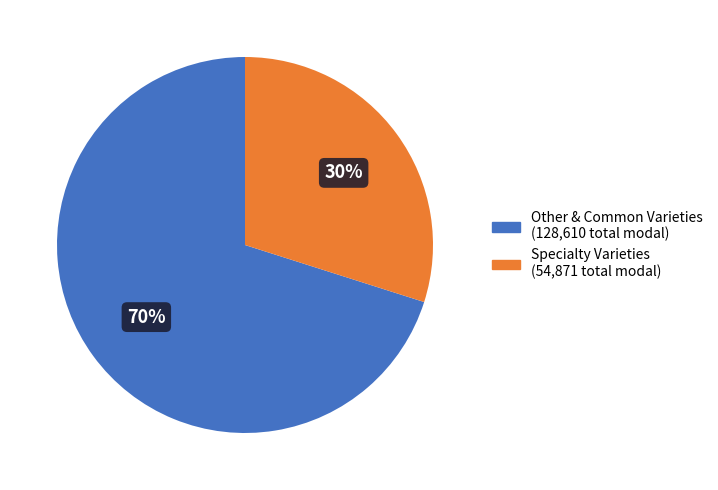

Count the number of slices in the pie.

2